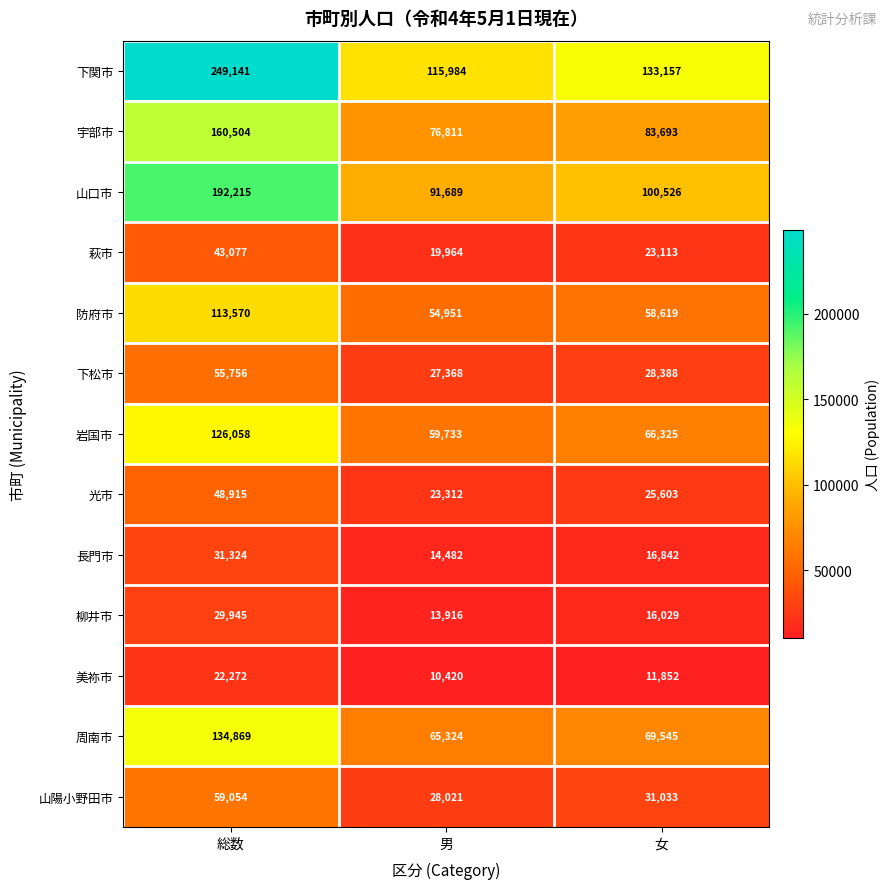

At which category is the sum across all series the highest?

総数